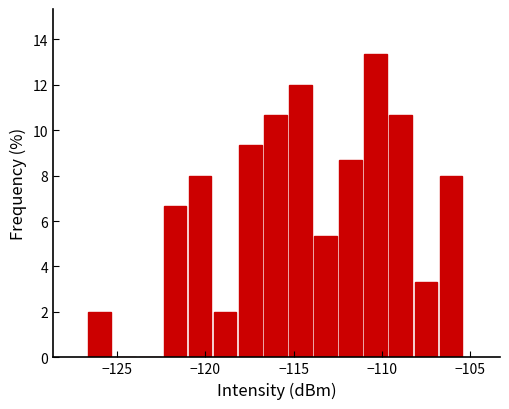

Around what value on the x-axis is the tallest bar? Give the approximate position of its centre, as read against the axis.

-110.5